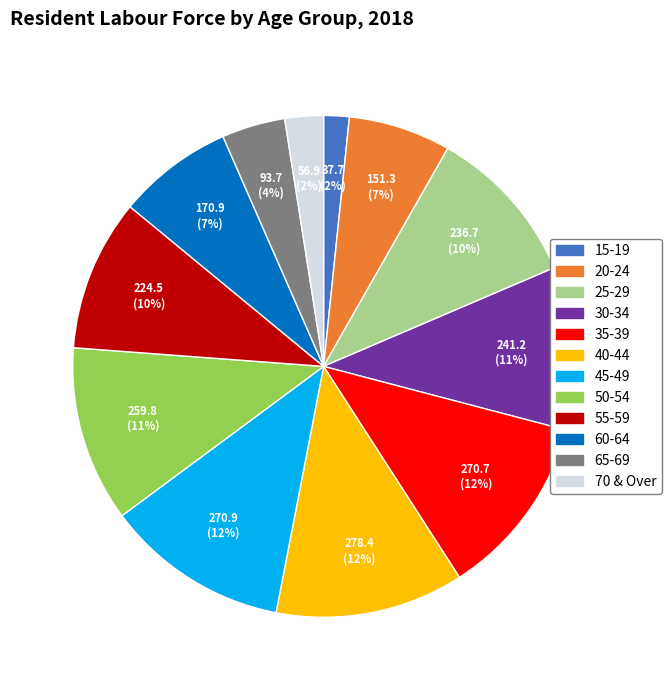

Does any single category account for the majority?

No